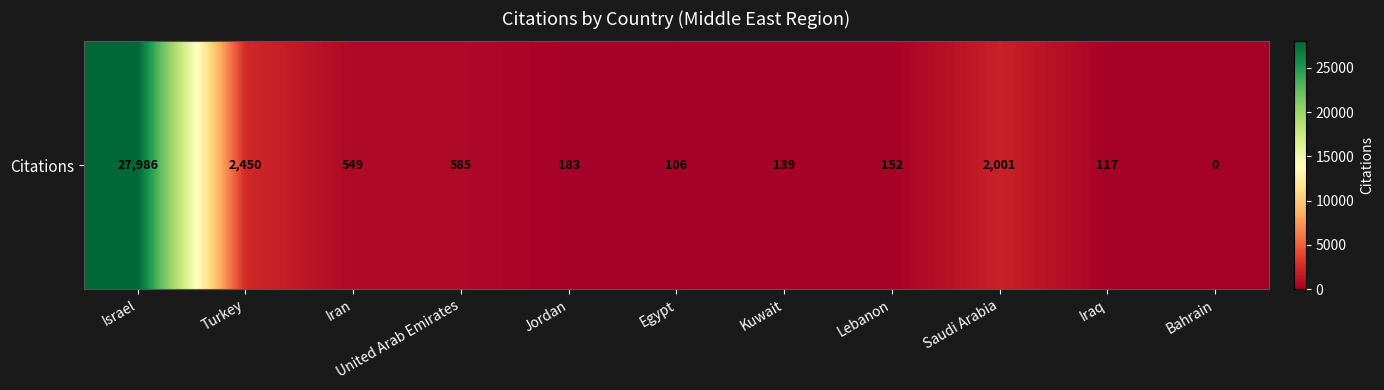

Rank the categories by value from highest to lowest.

Israel, Turkey, Saudi Arabia, United Arab Emirates, Iran, Jordan, Lebanon, Kuwait, Iraq, Egypt, Bahrain